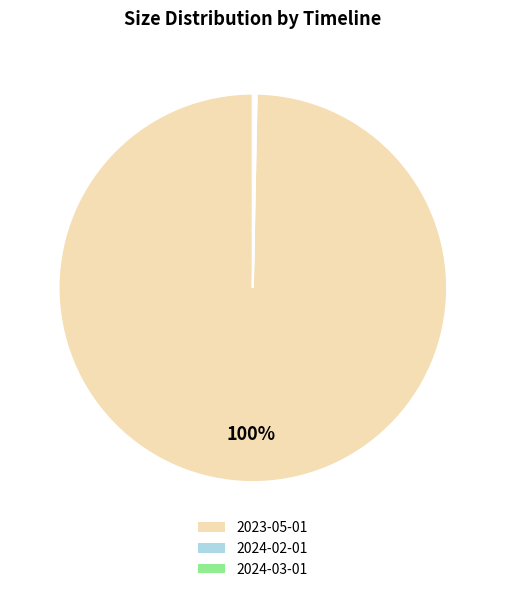

What is the largest slice in the pie chart?

2023-05-01